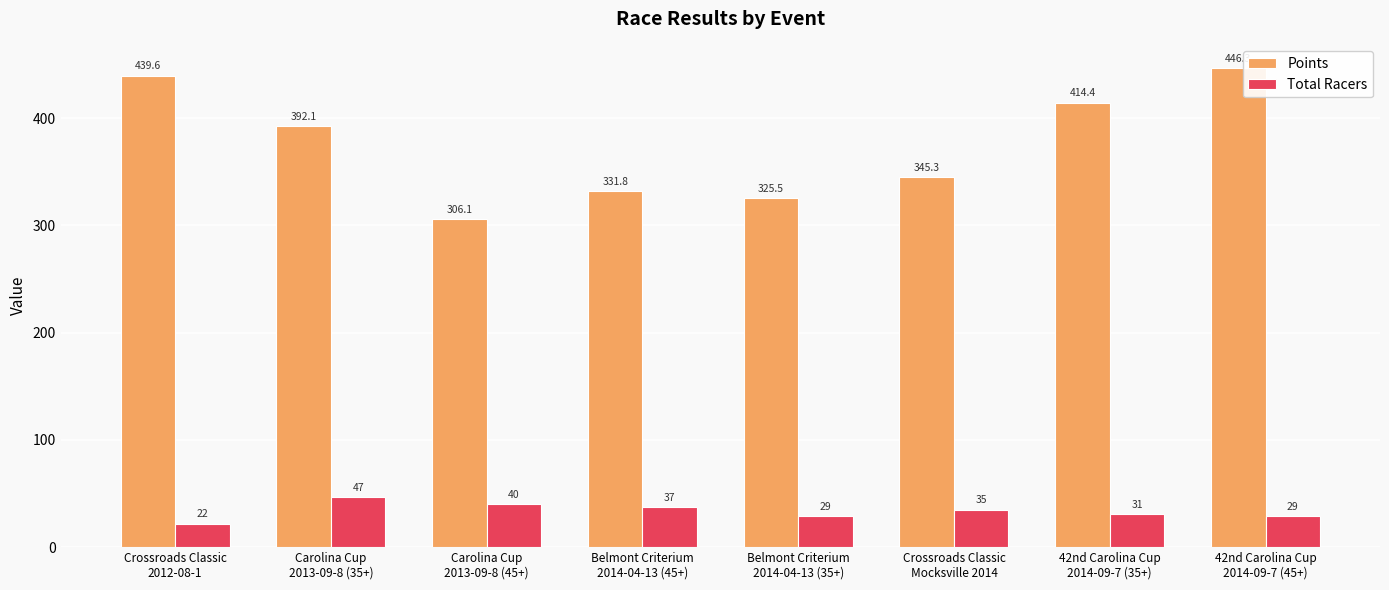

Reading right to left, what are all the values shown in this chart?

Points: 446.3	414.4	345.3	325.5	331.8	306.1	392.1	439.6
Total Racers: 29.0	31.0	35.0	29.0	37.0	40.0	47.0	22.0